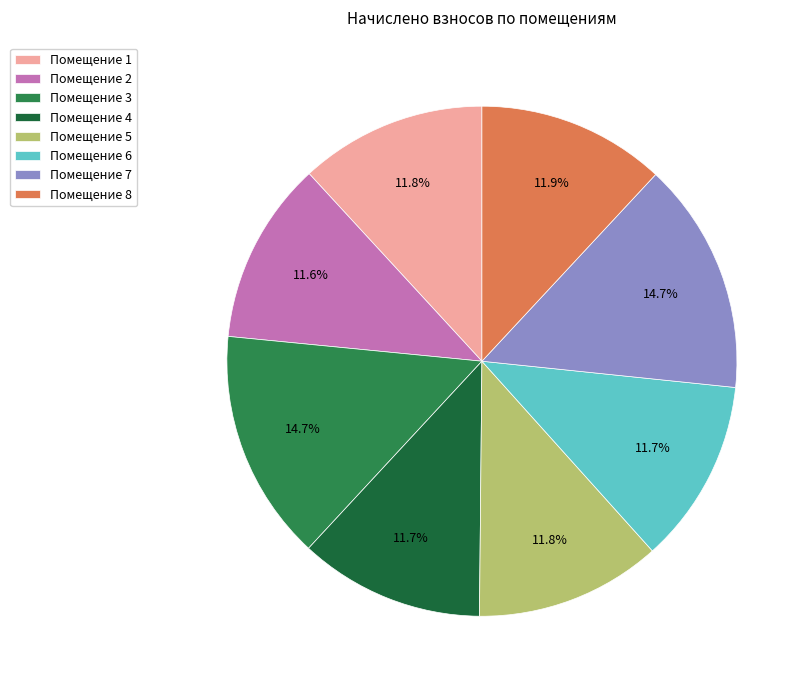

Is there a majority slice in this chart?

No